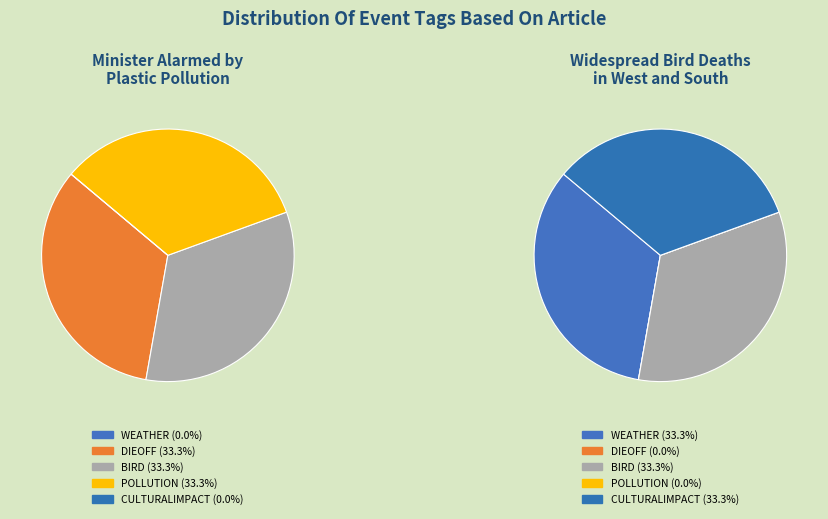

Which series changed the most between Minister Alarmed by Plastic Pollution and Widespread Bird Deaths in West and South?

WEATHER